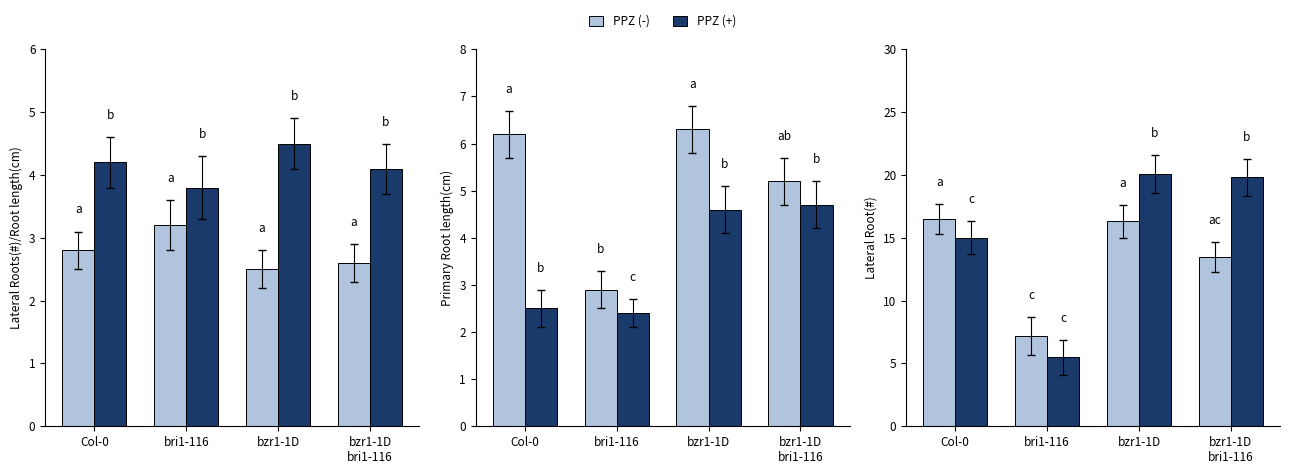

How many distinct data groups are displayed?

2